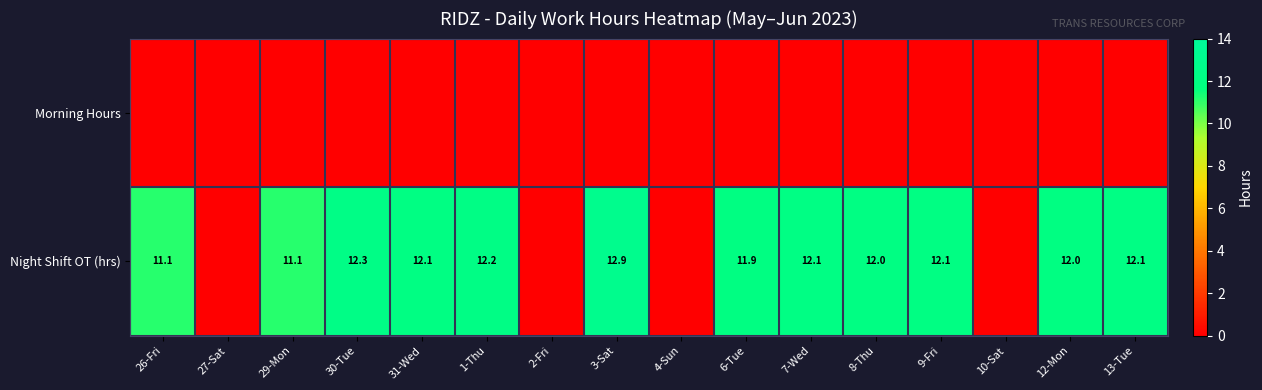

The value of Night Shift OT (hrs) at 3-Sat is 17.7. True or false?

False